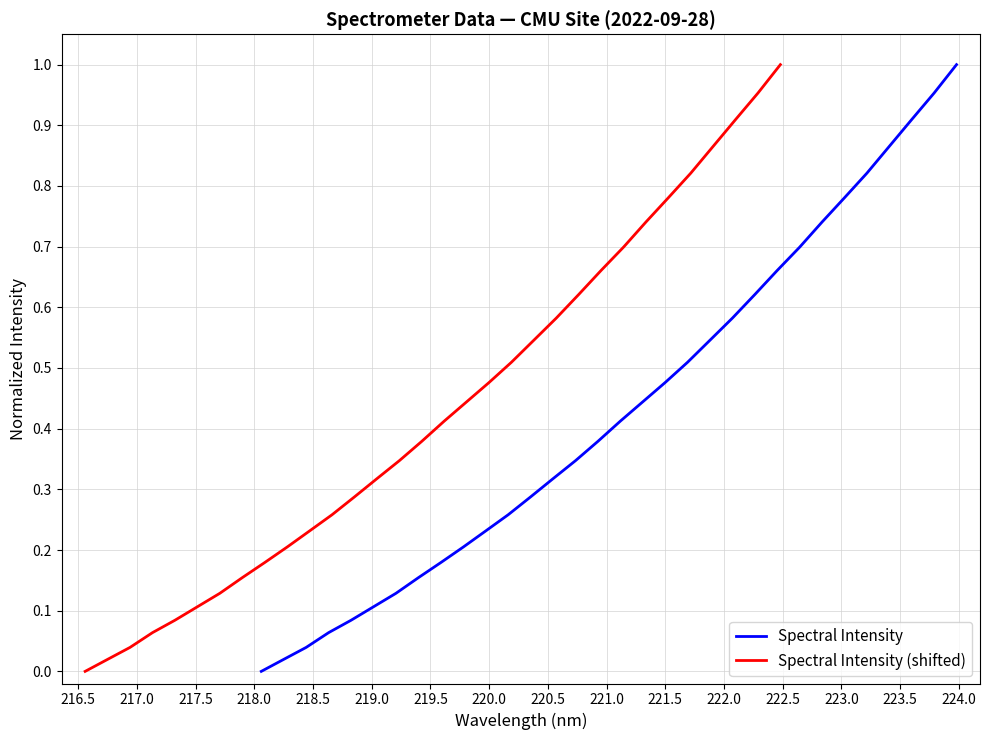

What is the difference between the maximum and second lowest values in the Spectral Intensity (shifted) series?

1.0